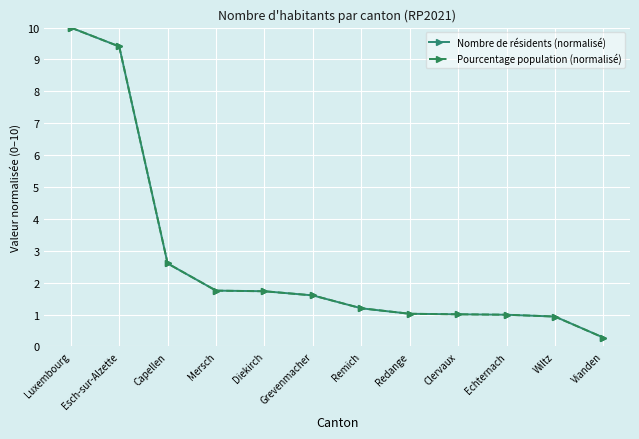

What is the difference between the maximum and minimum values in the Pourcentage population (normalisé) series?

9.7